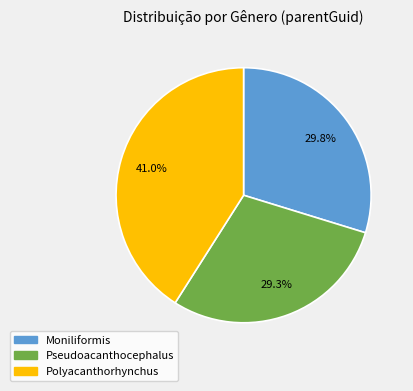

Is it true that Pseudoacanthocephalus is 29% of the pie?

True